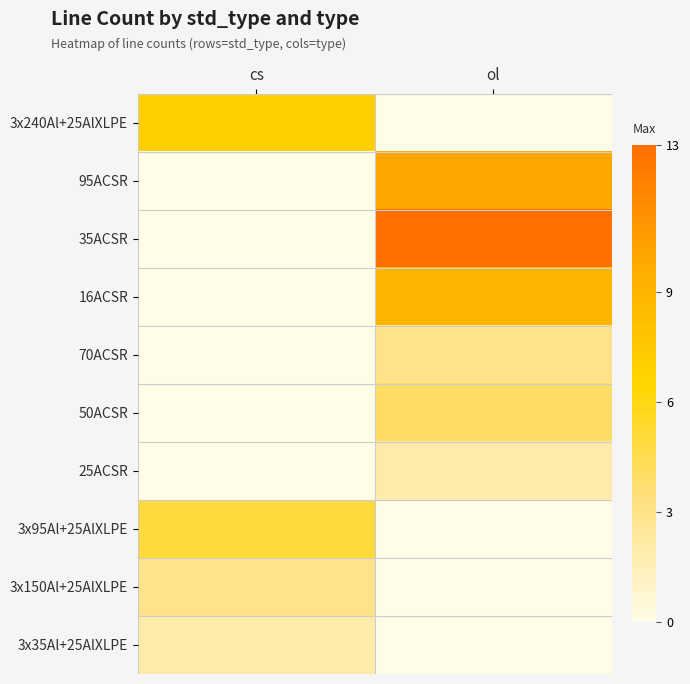

Between cs and ol, which series saw the biggest shift?

35ACSR